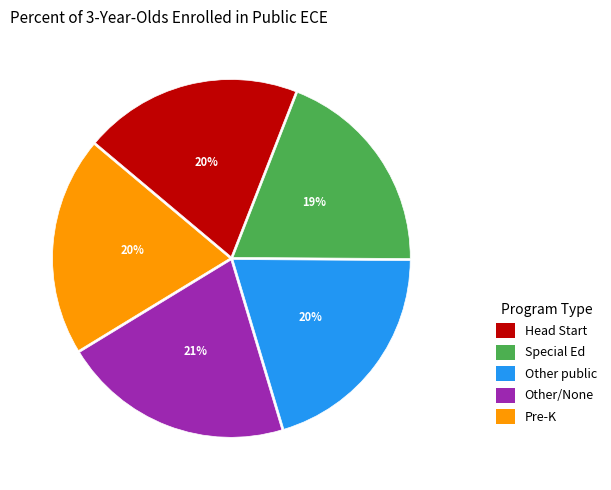

What percentage is the Other/None slice, to the nearest percent?

21%